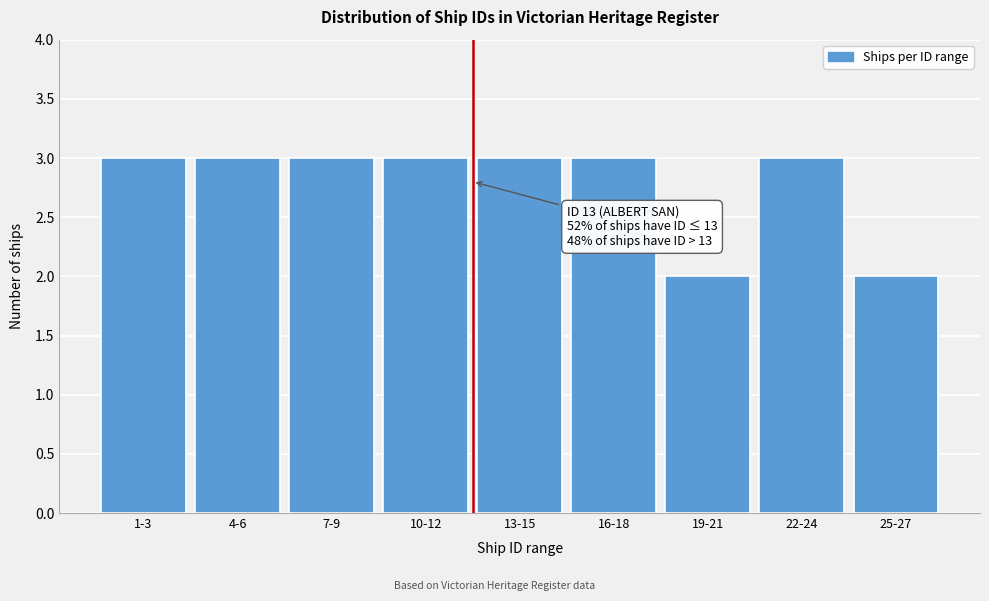

Reading left to right, transcribe all the data shown in this chart.

1-3=3	4-6=3	7-9=3	10-12=3	13-15=3	16-18=3	19-21=2	22-24=3	25-27=2